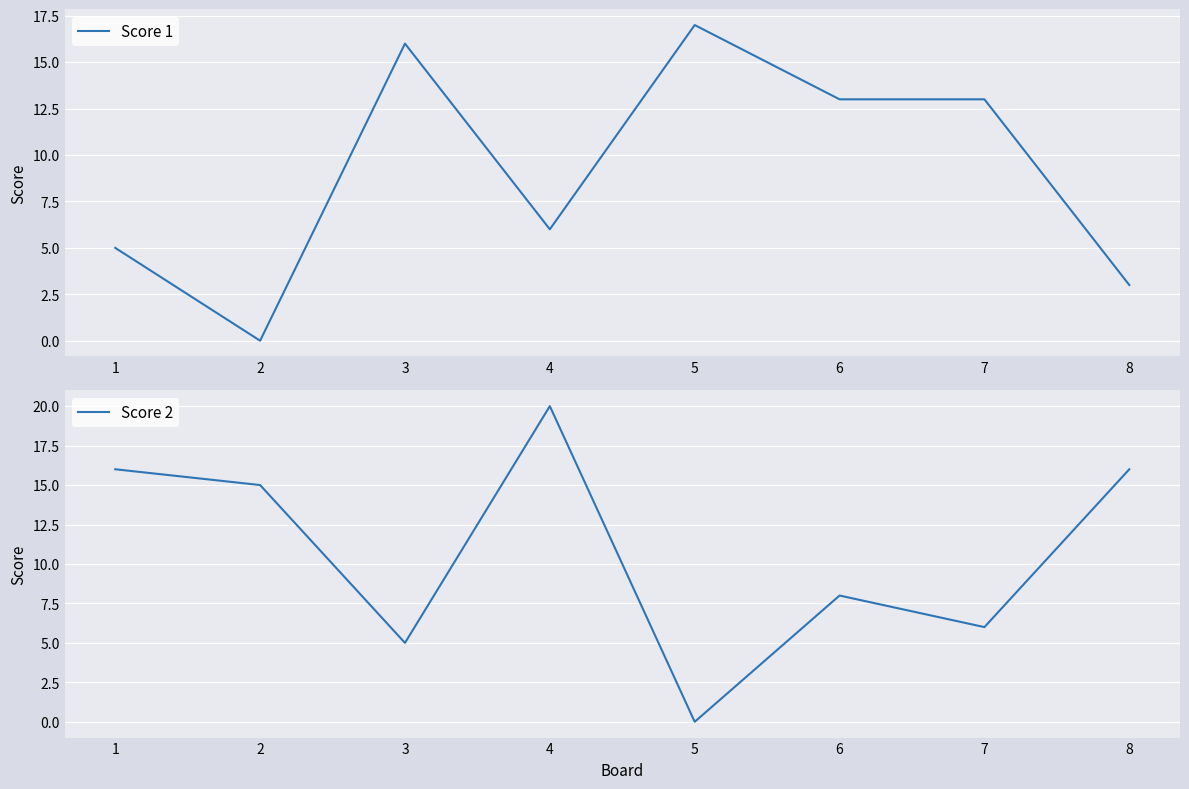

Where is Score 2 nearest to the value 10?

6